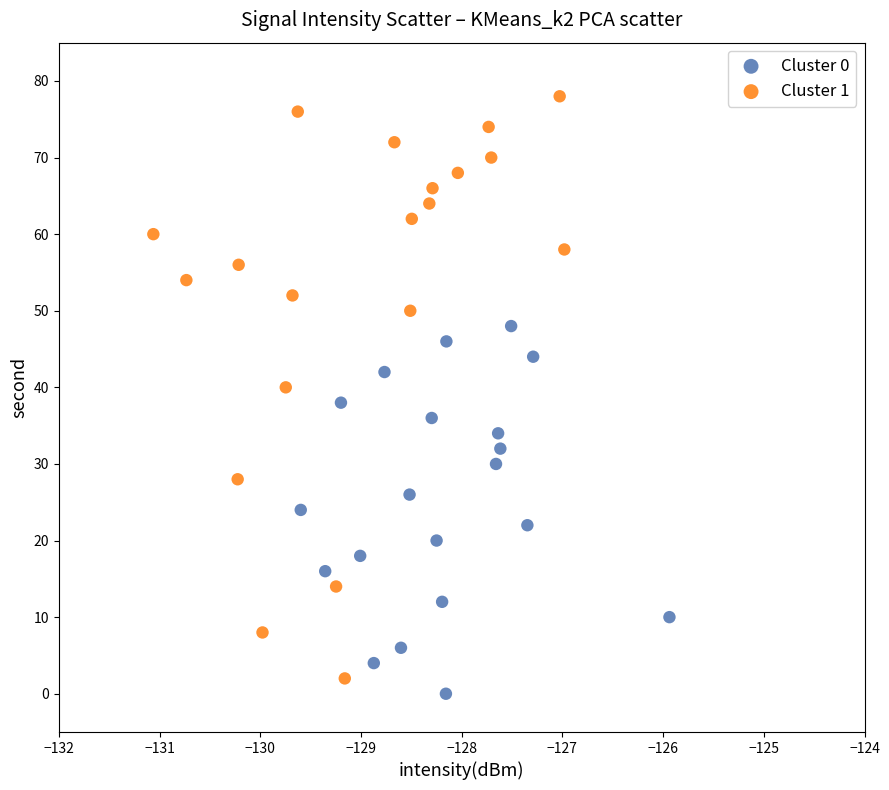

Which series reaches the maximum Y coordinate?

Cluster 1